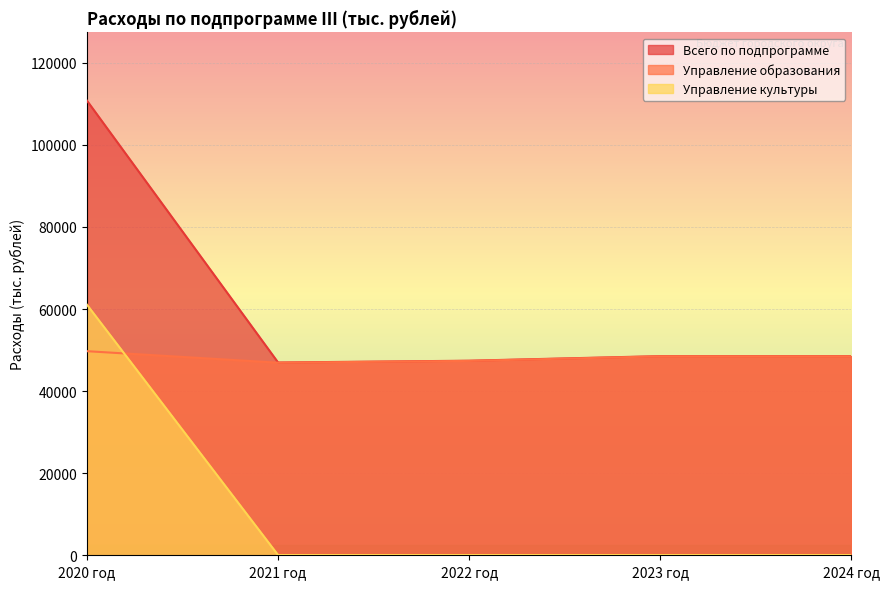

Is the value of Управление образования at 2024 год greater than the value of Управление культуры at 2020 год?

No